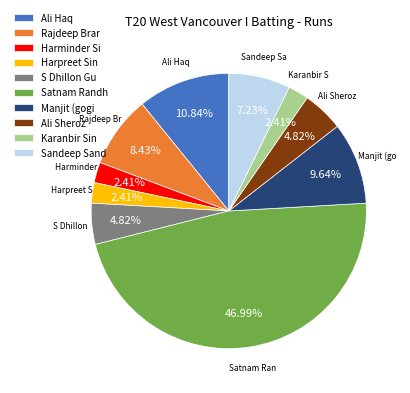

To the nearest percent, what is the difference between the largest and smallest slice percentages?

45%